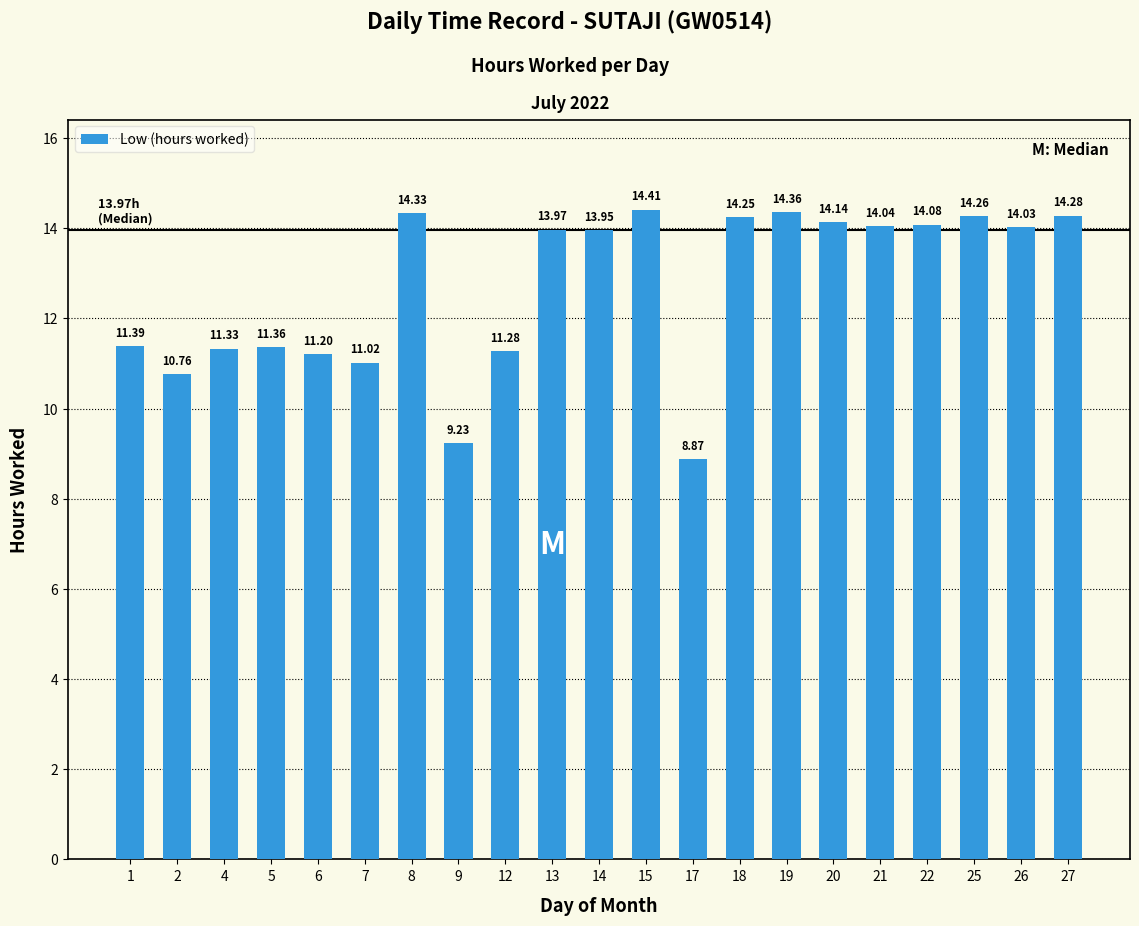

What is the ratio of the value at 14 to the value at 20?

1.0